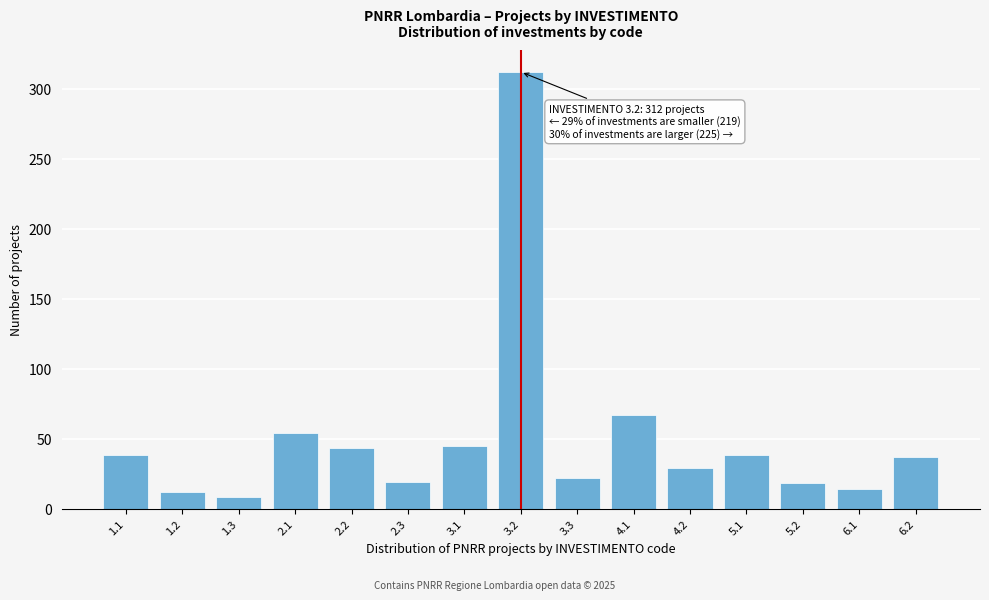

Between 2.2 and 1.3, which is larger?

2.2